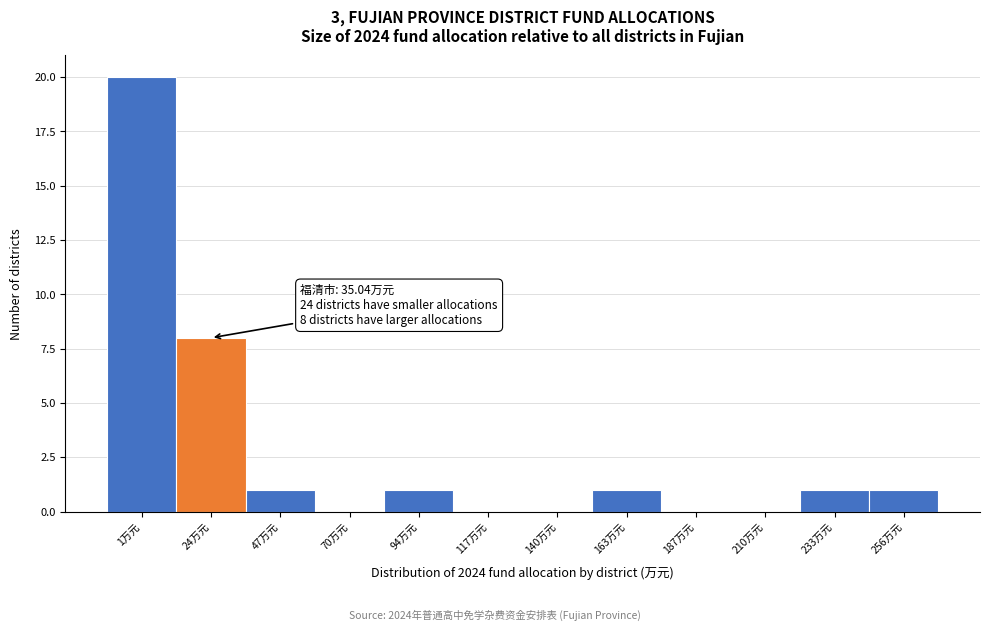

Reading right to left, extract all data points from this chart.

256万元=1	233万元=1	210万元=0	187万元=0	163万元=1	140万元=0	117万元=0	94万元=1	70万元=0	47万元=1	24万元=8	1万元=20